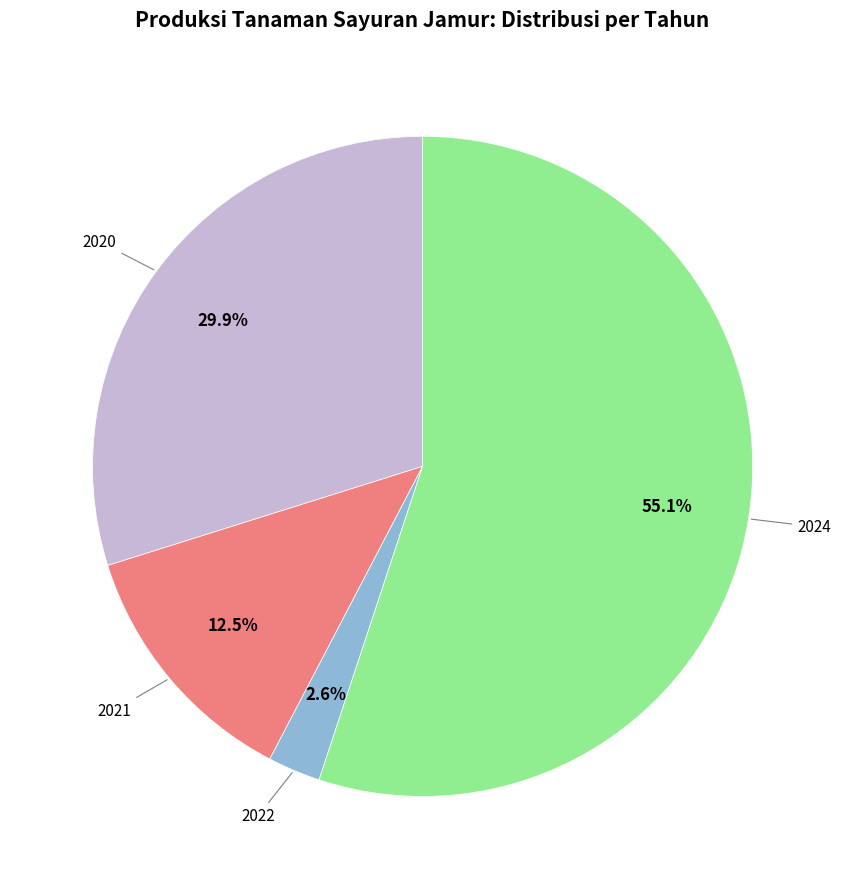

Is there any slice that represents more than half of the pie?

Yes